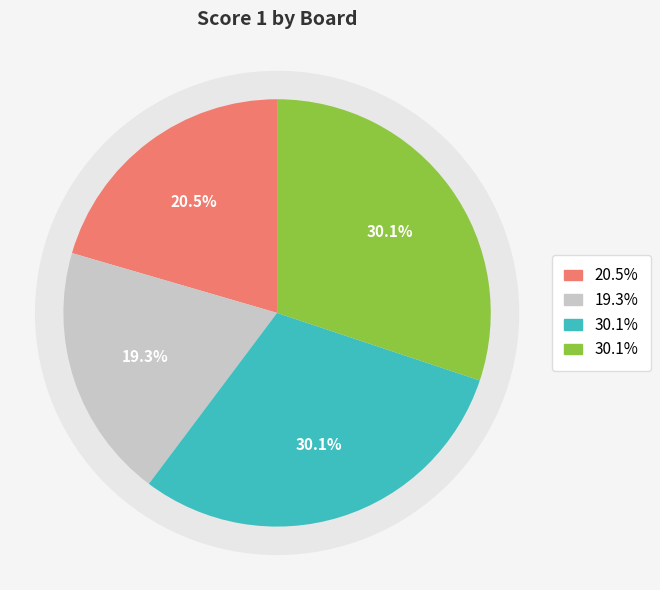

Does Board 1 account for over 50% of the chart?

No